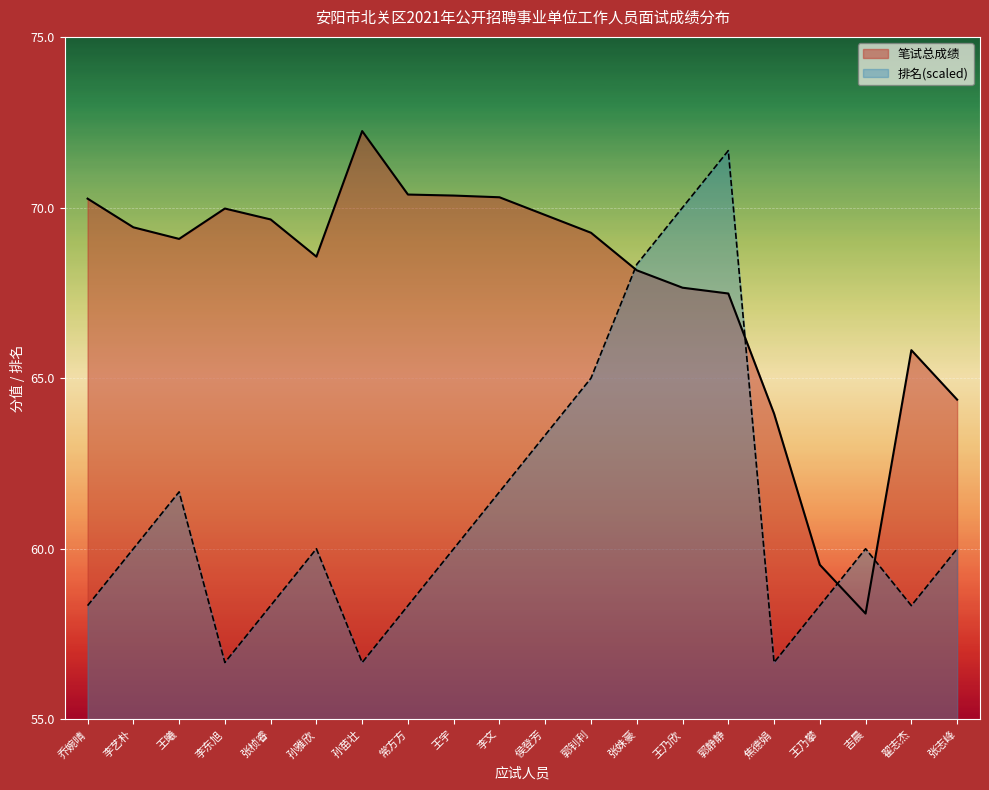

Reading left to right, what are all the values shown in this chart?

笔试总成绩: 70.3	69.4	69.1	70.0	69.7	68.6	72.2	70.4	70.3	70.3	69.8	69.3	68.2	67.7	67.5	64.0	59.5	58.1	65.8	64.4
排名: 58.3	60.0	61.7	56.7	58.3	60.0	56.7	58.3	60.0	61.7	63.3	65.0	68.3	70.0	71.7	56.7	58.3	60.0	58.3	60.0